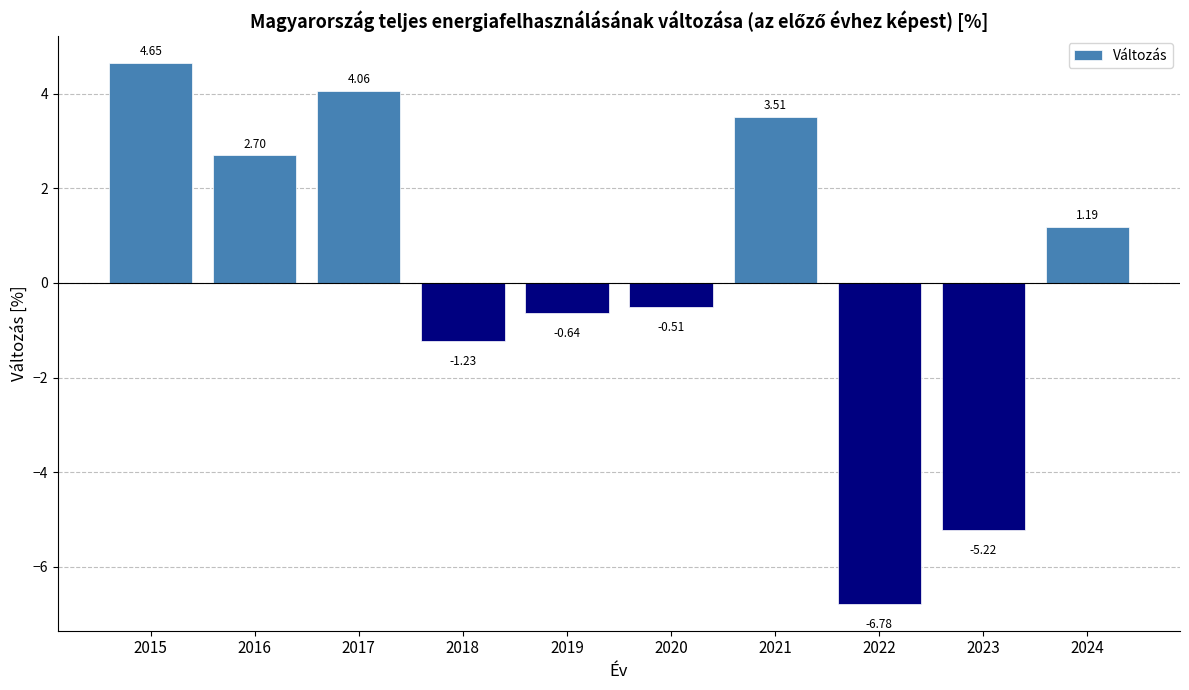

Rank the categories by value from highest to lowest.

2015, 2017, 2021, 2016, 2024, 2020, 2019, 2018, 2023, 2022